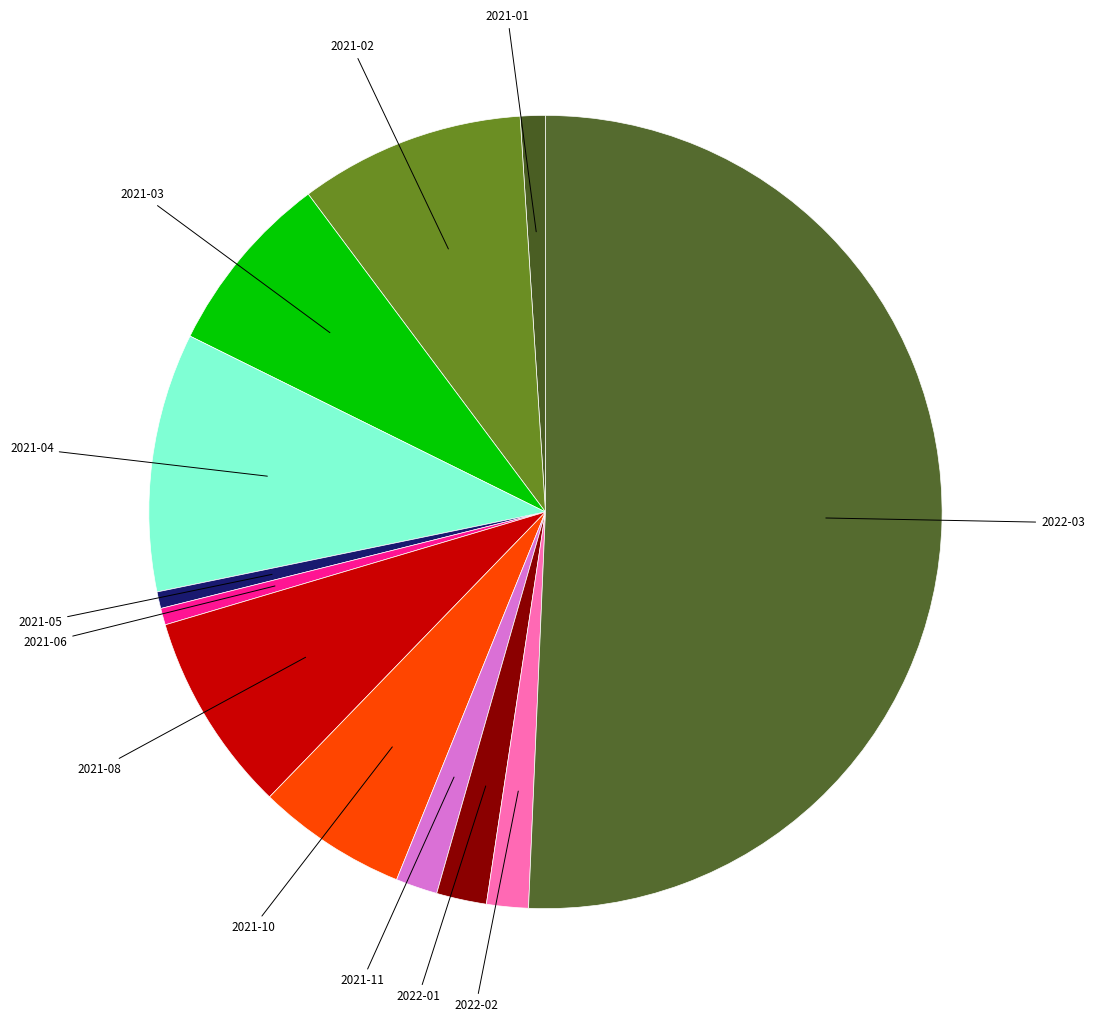

How many slices are in this pie chart?

12